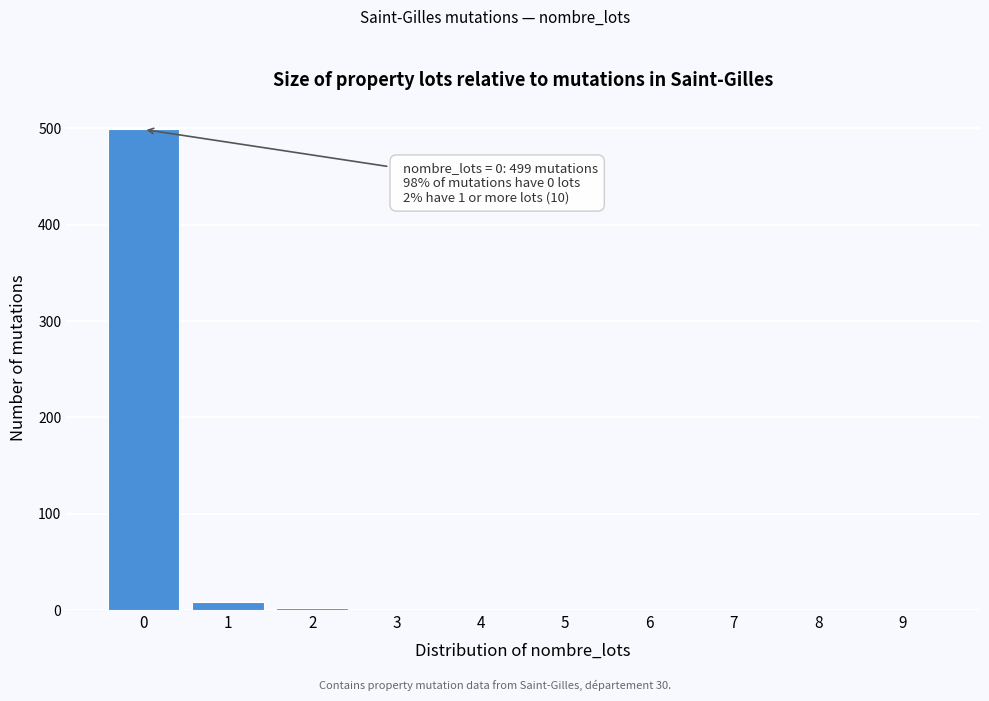

Which range on the x-axis has the tallest bar?

-0.5 to 0.5